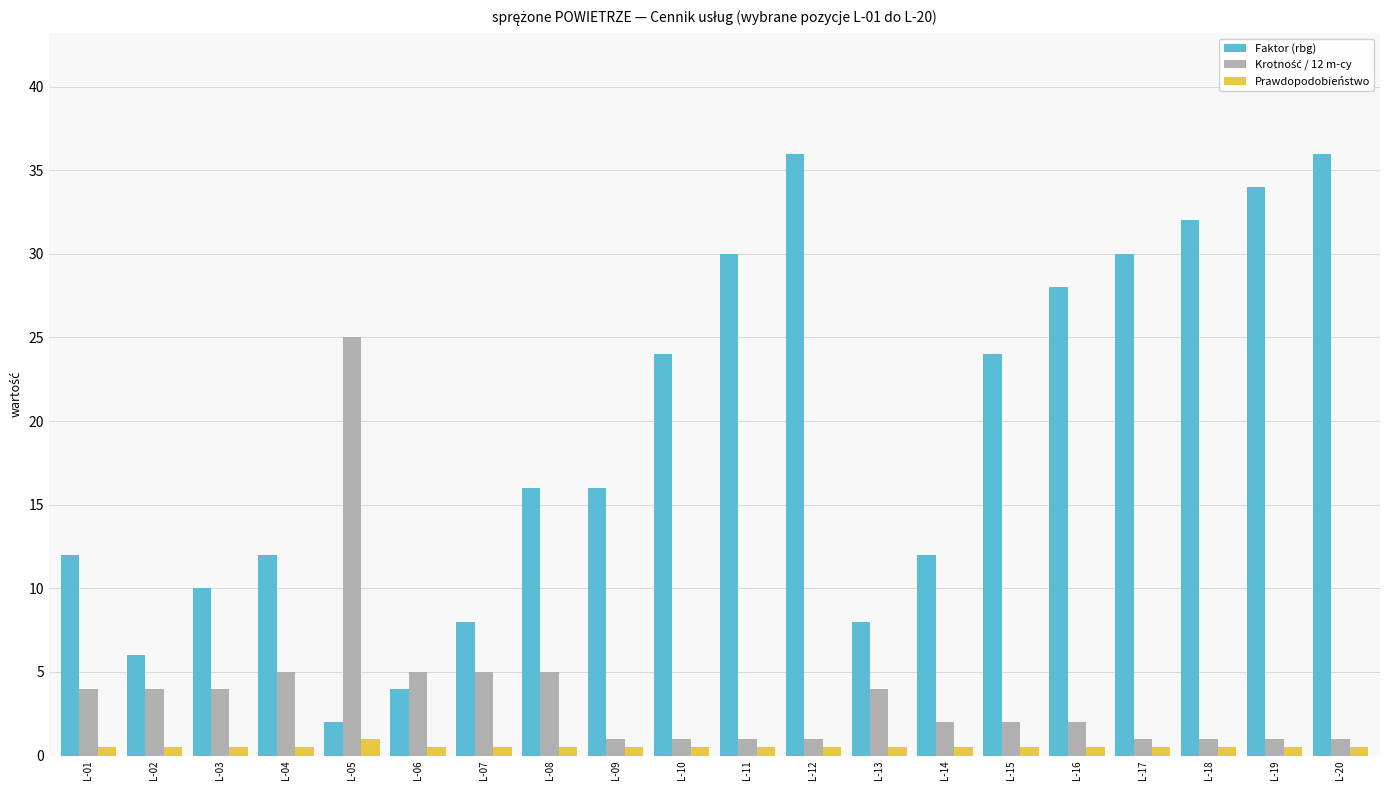

How many data points does each series have?

20